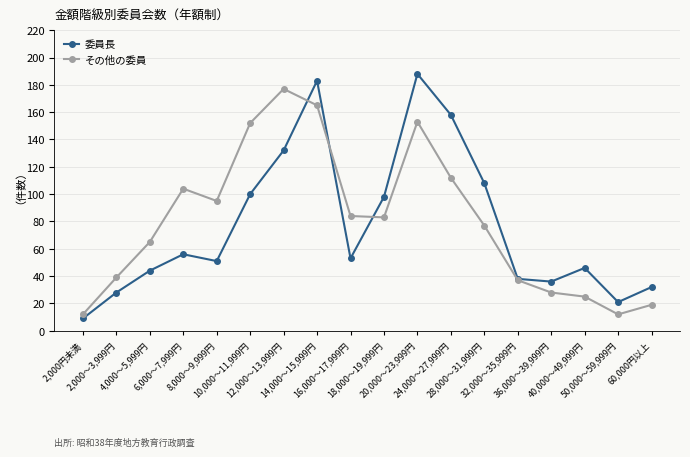

True or false: その他の委員 has more than 1 interior local peaks.

True